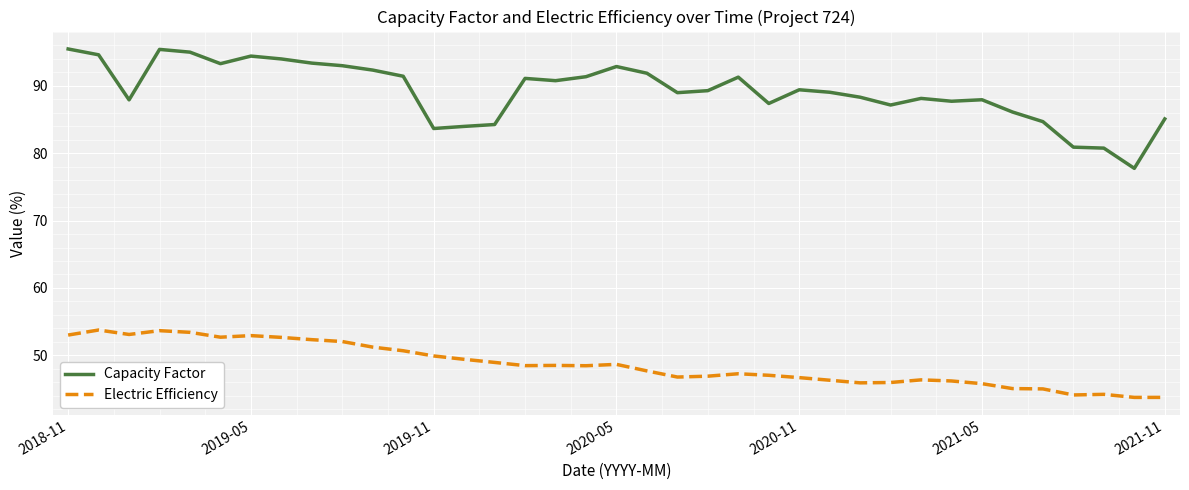

Which series has the largest total across all categories?

Capacity Factor